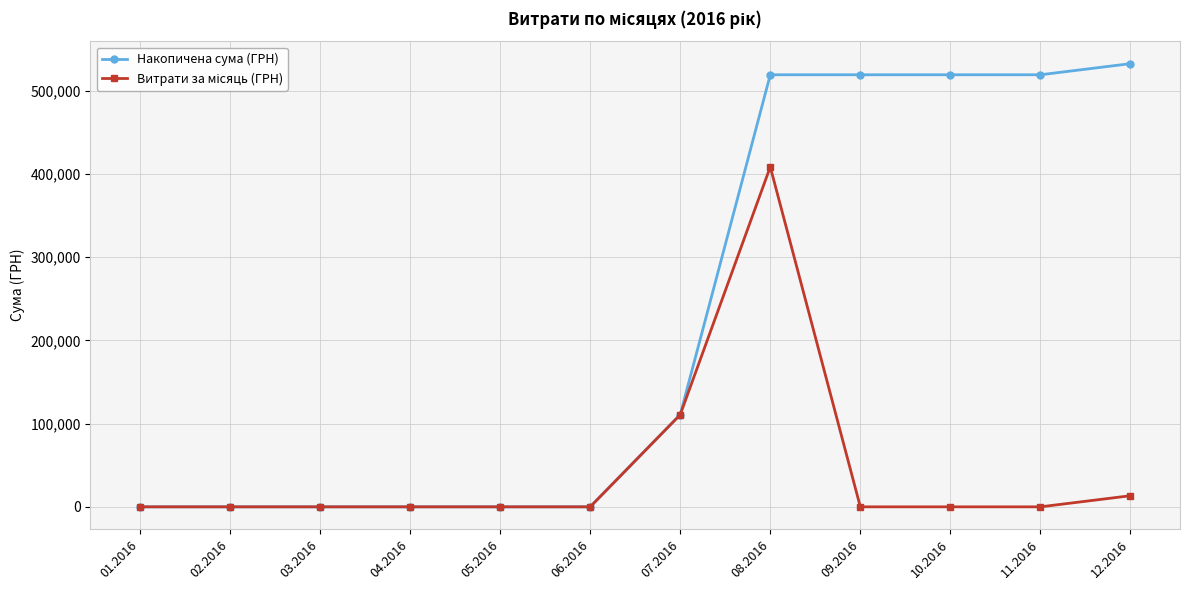

The value of Накопичена сума (ГРН) at 01.2016 is 311303.2. True or false?

False